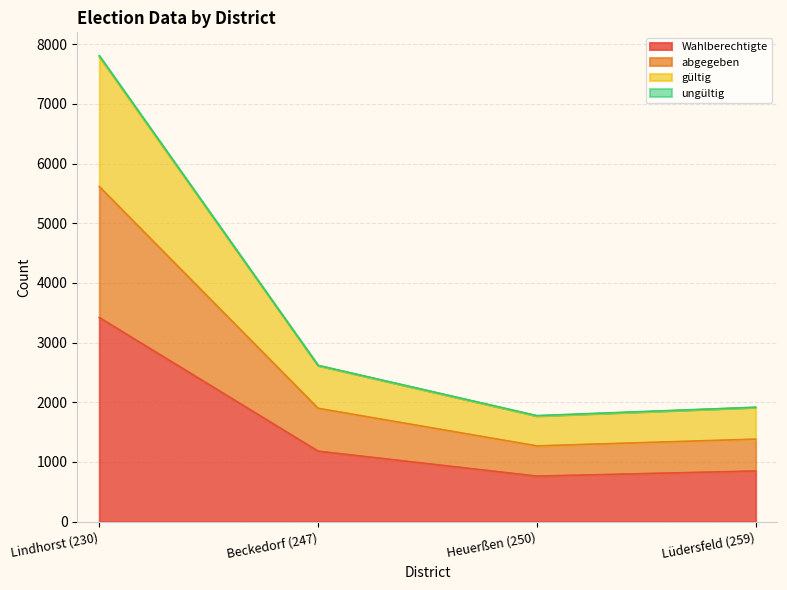

What is the difference between the second highest and second lowest values in the Wahlberechtigte series?

332